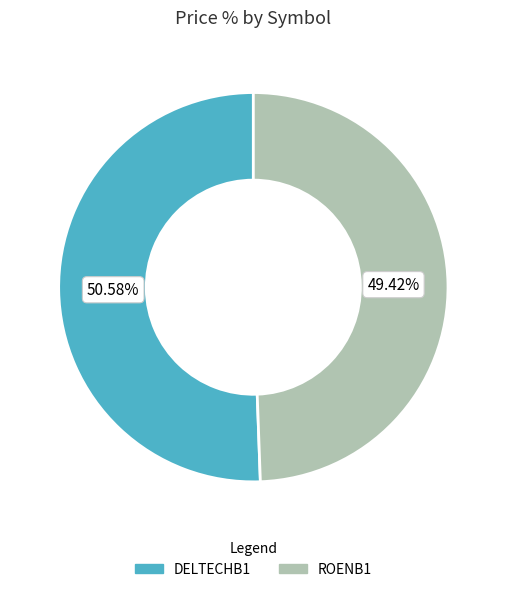

What portion of the pie excludes ROENB1?

50.6%